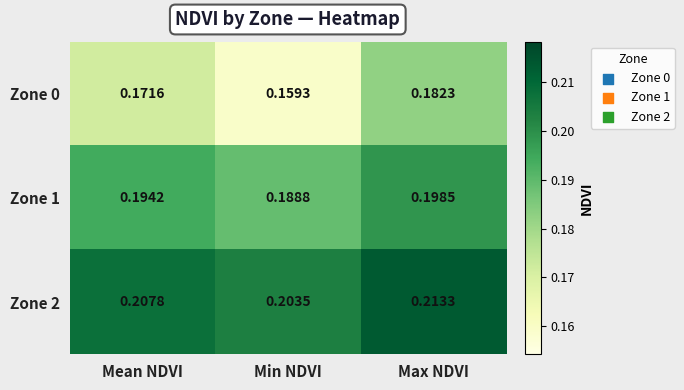

Rank the categories by Zone 0 value from highest to lowest.

Max NDVI, Mean NDVI, Min NDVI